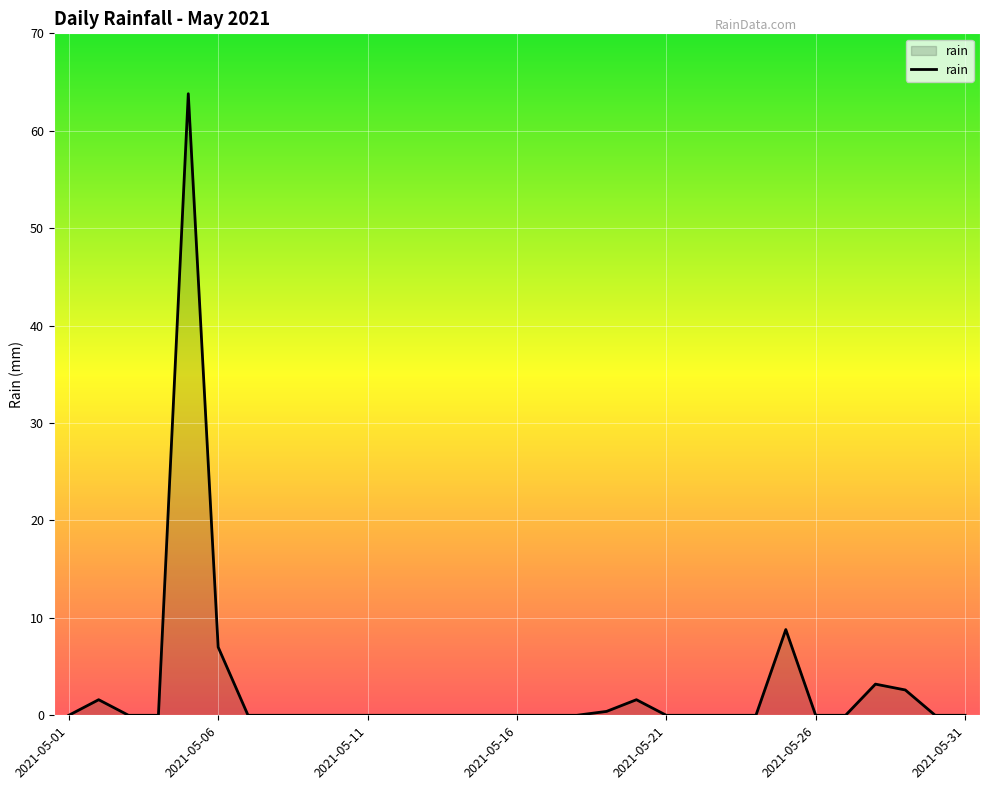

What is the greatest value displayed?

63.8